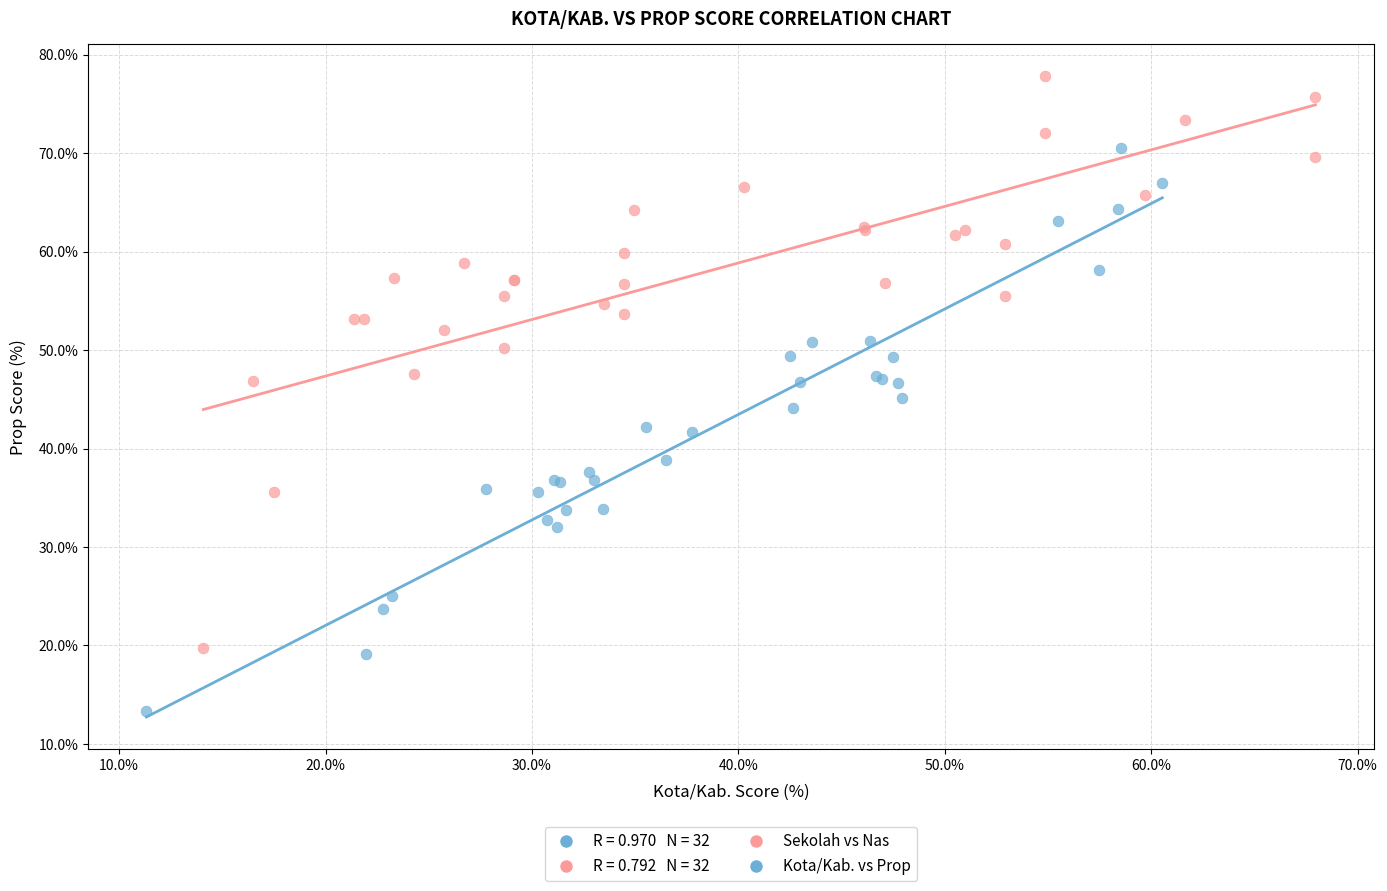

Which series has the largest Y range (max minus min)?

Sekolah vs Nas